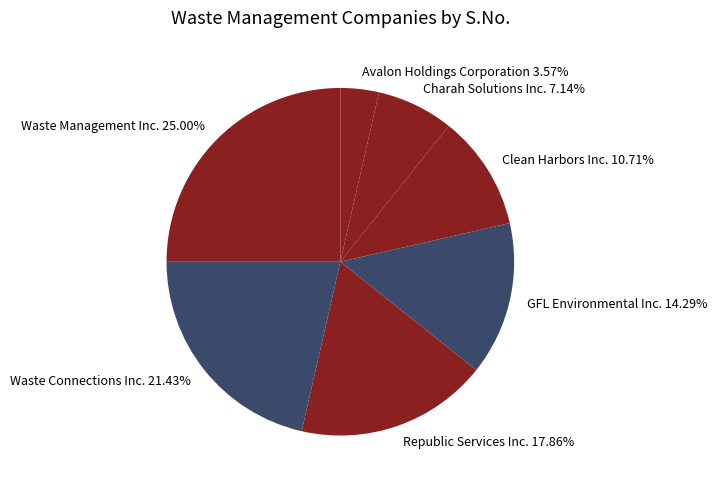

What percentage is NOT represented by Clean Harbors Inc.?

89.3%